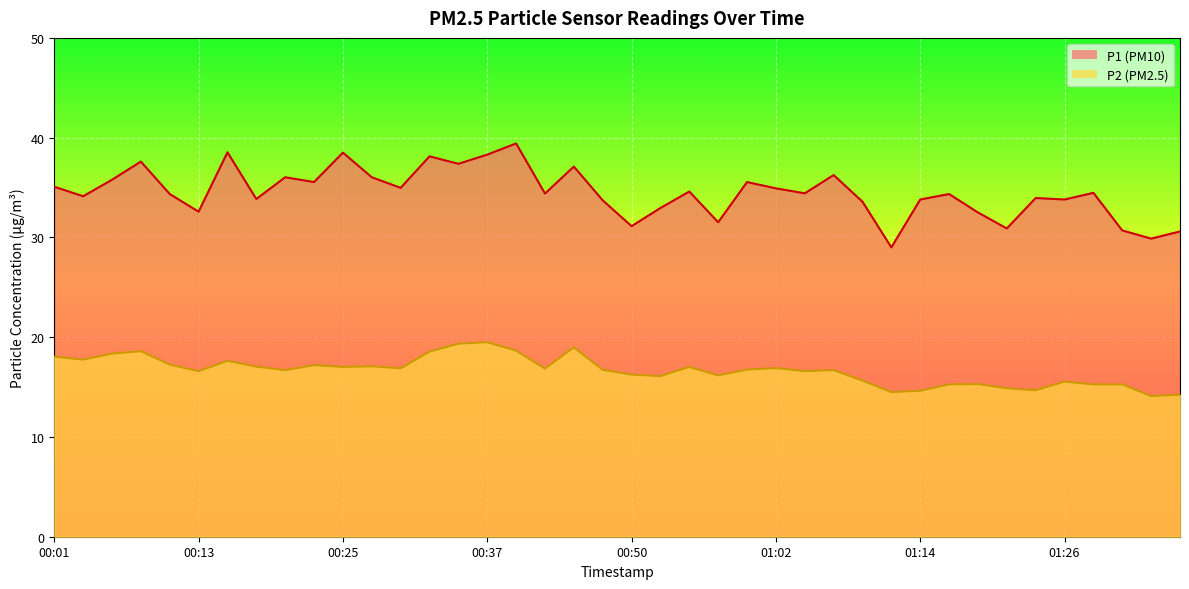

How many interior local peaks does the P2 series have?

11